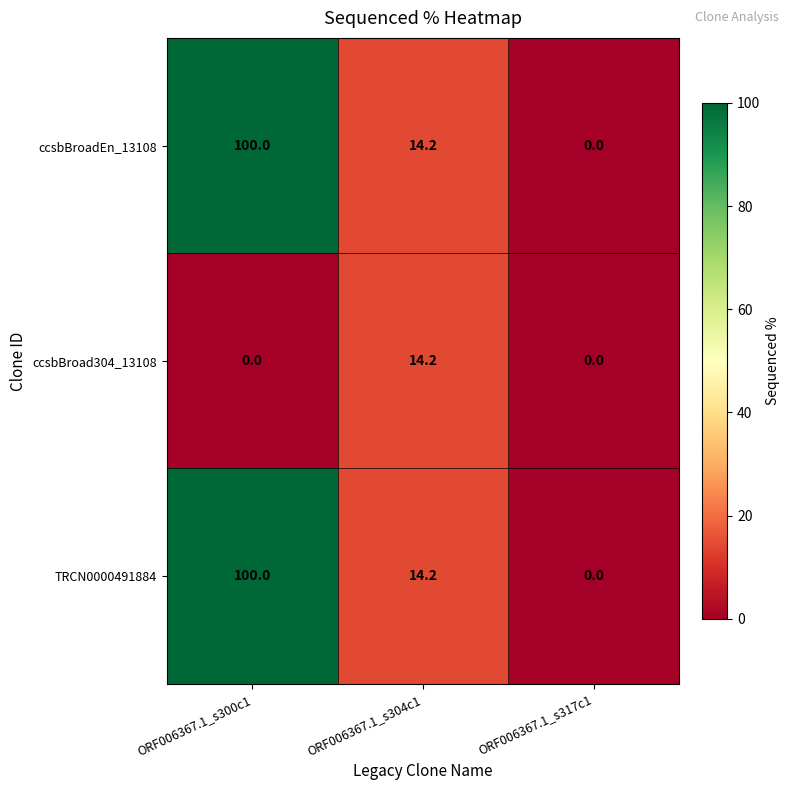

Reading left to right, list all the values displayed in this chart.

ccsbBroadEn_13108: ORF006367.1_s300c1=100.0	ORF006367.1_s304c1=14.2	ORF006367.1_s317c1=0.0
ccsbBroad304_13108: ORF006367.1_s300c1=0.0	ORF006367.1_s304c1=14.2	ORF006367.1_s317c1=0.0
TRCN0000491884: ORF006367.1_s300c1=100.0	ORF006367.1_s304c1=14.2	ORF006367.1_s317c1=0.0